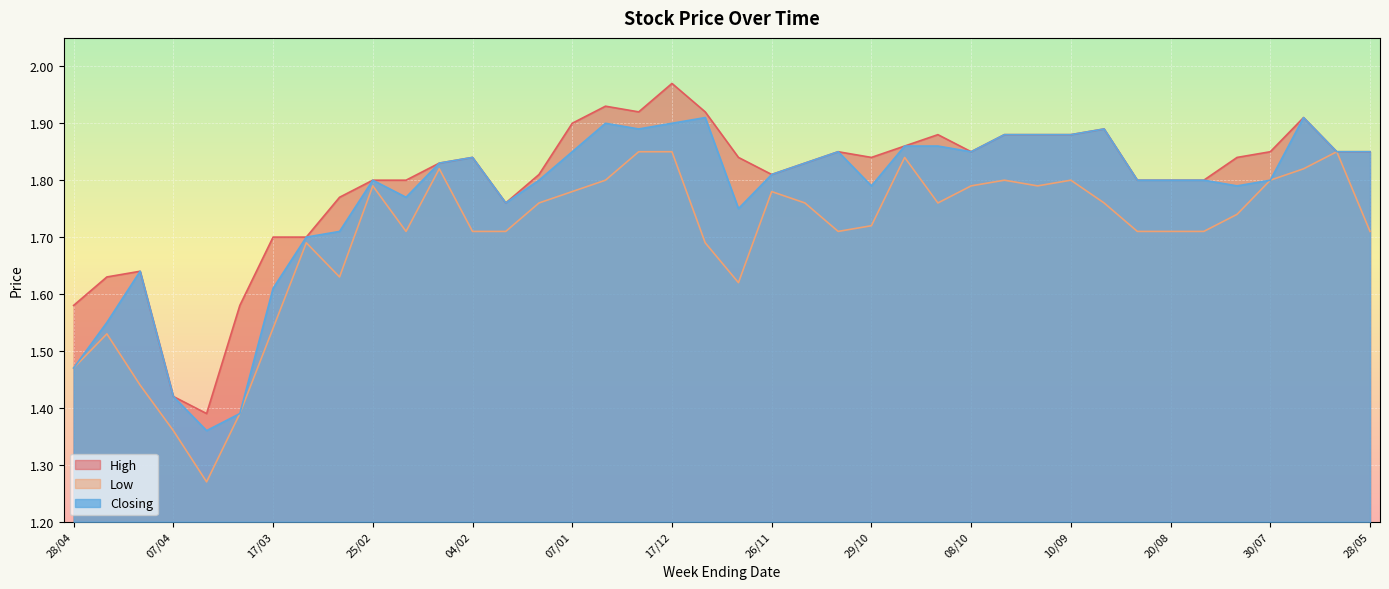

Is it true that Closing equals 1.9 at 17/12?

True